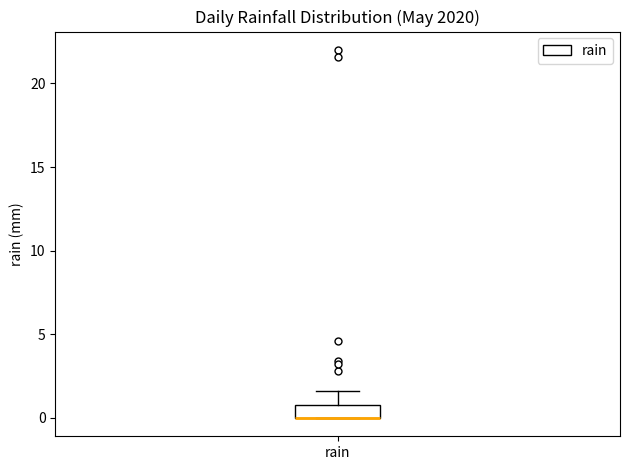

Transcribe this box plot: give where the median line is, the range the box spans, and where the two whiskers end, as read against the y-axis. The values are not printed on the chart, so give them approximately, as read against the axis.

median 0.0 (drawn on the box's lower edge), box 0.0 to 1.0, whiskers 0.0 to 1.5